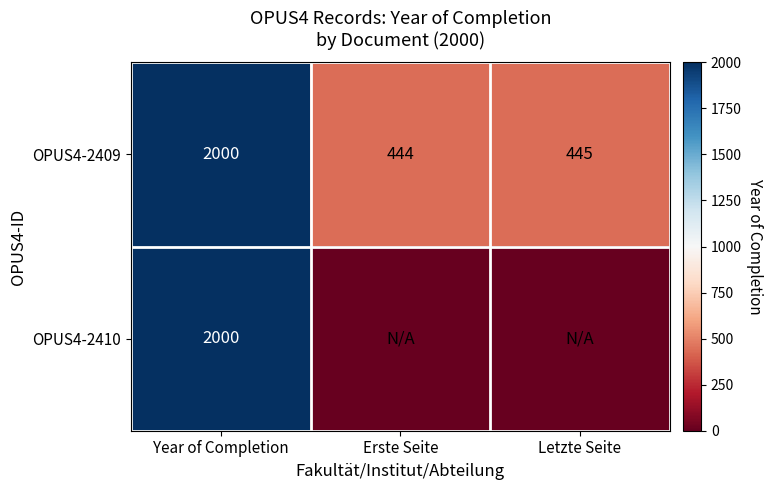

Rank the categories by OPUS4-2409 value from highest to lowest.

Year of Completion, Letzte Seite, Erste Seite